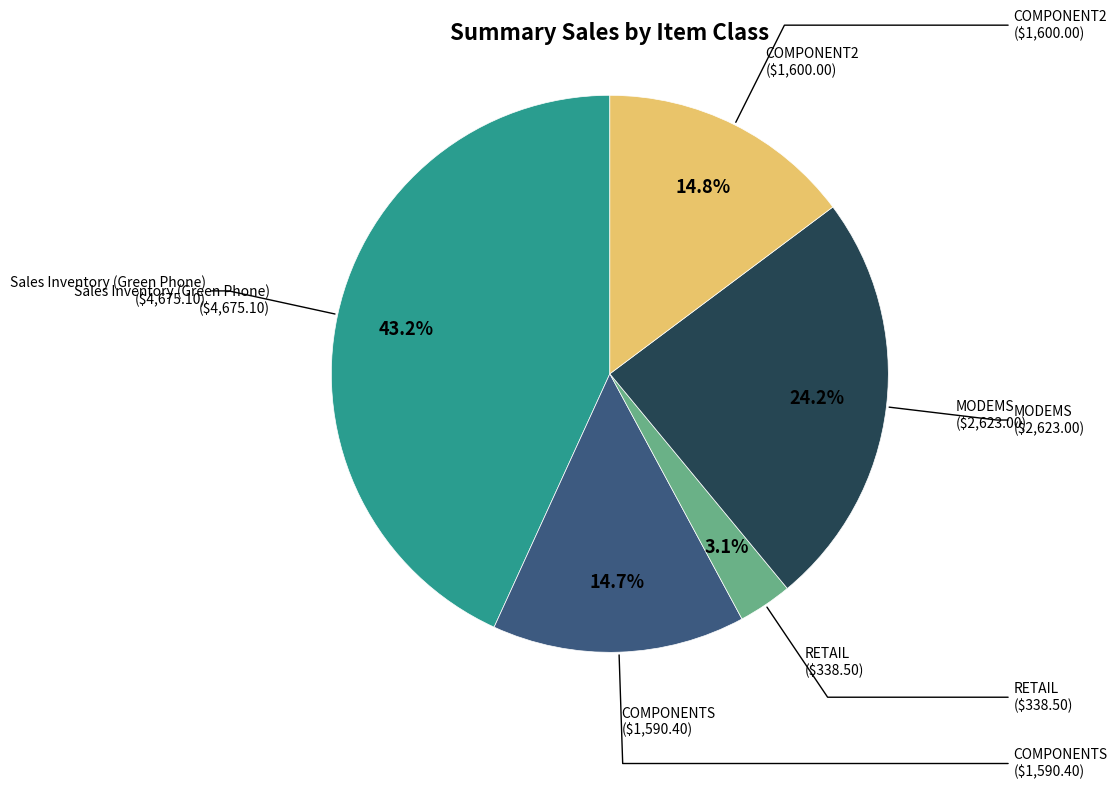

How many slices are in this pie chart?

5